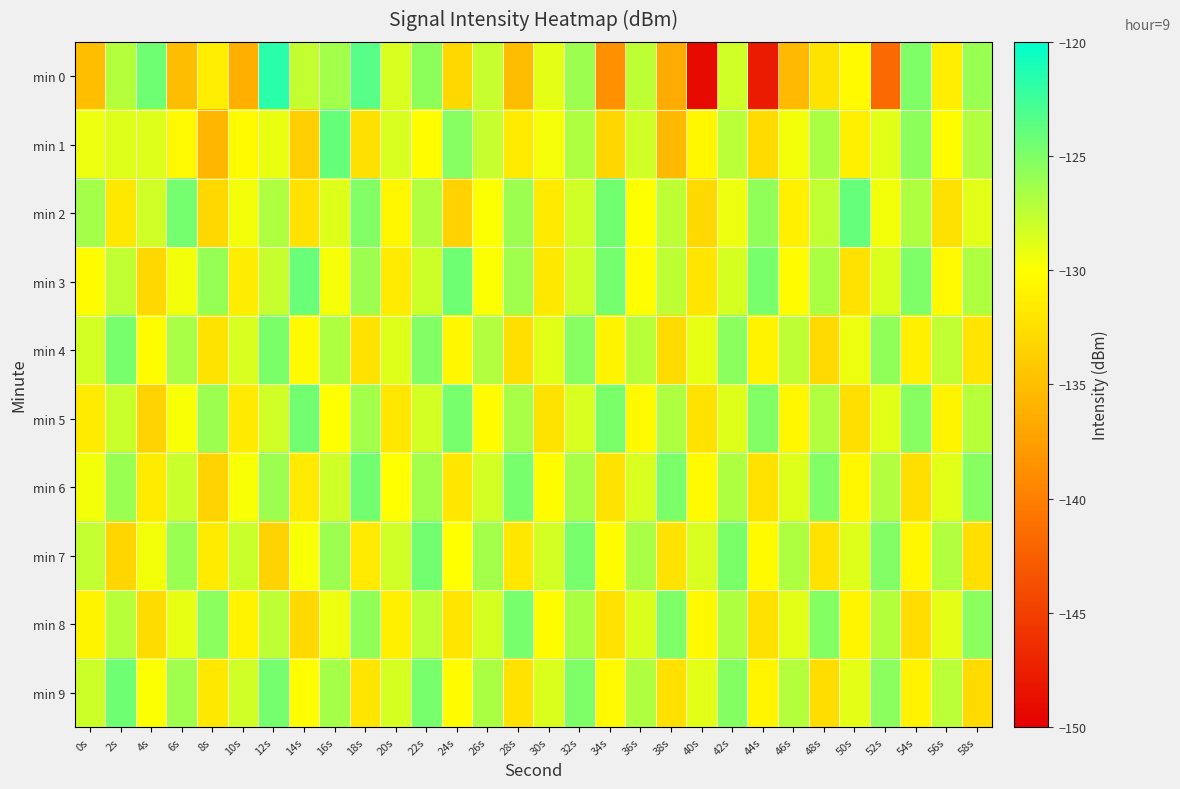

Reading left to right, transcribe all the data shown in this chart.

min 0: 0s=-135.0	2s=-127.1	4s=-124.4	6s=-135.2	8s=-131.3	10s=-136.3	12s=-121.6	14s=-127.7	16s=-126.4	18s=-123.5	20s=-128.5	22s=-125.6	24s=-133.1	26s=-127.8	28s=-135.2	30s=-128.9	32s=-126.2	34s=-138.7	36s=-127.5	38s=-136.6	40s=-149.2	42s=-128.1	44s=-147.9	46s=-135.5	48s=-132.1	50s=-130.4	52s=-141.6	54s=-125.0	56s=-131.3	58s=-126.1
min 1: 0s=-129.3	2s=-128.8	4s=-128.7	6s=-130.4	8s=-135.6	10s=-130.4	12s=-129.2	14s=-133.8	16s=-124.0	18s=-132.3	20s=-128.5	22s=-130.1	24s=-125.3	26s=-127.8	28s=-131.5	30s=-129.7	32s=-126.9	34s=-133.2	36s=-128.1	38s=-135.4	40s=-130.6	42s=-127.3	44s=-132.8	46s=-129.5	48s=-126.7	50s=-131.2	52s=-128.9	54s=-125.6	56s=-130.3	58s=-127.0
min 2: 0s=-126.5	2s=-131.8	4s=-128.2	6s=-124.6	8s=-133.1	10s=-129.5	12s=-126.8	14s=-132.3	16s=-128.7	18s=-125.1	20s=-130.6	22s=-127.0	24s=-133.5	26s=-129.9	28s=-126.2	30s=-131.7	32s=-128.1	34s=-124.5	36s=-130.0	38s=-127.4	40s=-132.9	42s=-129.3	44s=-125.7	46s=-131.2	48s=-127.6	50s=-124.0	52s=-129.5	54s=-126.9	56s=-132.4	58s=-128.8
min 3: 0s=-130.2	2s=-127.6	4s=-133.1	6s=-129.5	8s=-125.9	10s=-131.4	12s=-127.8	14s=-124.2	16s=-129.7	18s=-126.1	20s=-131.6	22s=-128.0	24s=-124.4	26s=-129.9	28s=-126.3	30s=-131.8	32s=-128.2	34s=-124.6	36s=-130.1	38s=-127.5	40s=-132.0	42s=-128.4	44s=-124.8	46s=-130.3	48s=-126.7	50s=-132.2	52s=-128.6	54s=-125.0	56s=-130.5	58s=-126.9
min 4: 0s=-128.3	2s=-124.7	4s=-130.2	6s=-126.6	8s=-132.1	10s=-128.5	12s=-124.9	14s=-130.4	16s=-126.8	18s=-132.3	20s=-128.7	22s=-125.1	24s=-130.6	26s=-127.0	28s=-132.5	30s=-128.9	32s=-125.3	34s=-130.8	36s=-127.2	38s=-132.7	40s=-129.1	42s=-125.5	44s=-131.0	46s=-127.4	48s=-132.9	50s=-129.3	52s=-125.7	54s=-131.2	56s=-127.6	58s=-132.0
min 5: 0s=-131.5	2s=-127.9	4s=-133.4	6s=-129.8	8s=-126.2	10s=-131.7	12s=-128.1	14s=-124.5	16s=-130.0	18s=-126.4	20s=-131.9	22s=-128.3	24s=-124.7	26s=-130.2	28s=-126.6	30s=-132.1	32s=-128.5	34s=-124.9	36s=-130.4	38s=-126.8	40s=-132.3	42s=-128.7	44s=-125.1	46s=-130.6	48s=-127.0	50s=-132.5	52s=-128.9	54s=-125.3	56s=-130.8	58s=-127.2
min 6: 0s=-129.6	2s=-126.0	4s=-131.5	6s=-127.9	8s=-133.4	10s=-129.8	12s=-126.2	14s=-131.7	16s=-128.1	18s=-124.5	20s=-130.0	22s=-126.4	24s=-131.9	26s=-128.3	28s=-124.7	30s=-130.2	32s=-126.6	34s=-132.1	36s=-128.5	38s=-124.9	40s=-130.4	42s=-126.8	44s=-132.3	46s=-128.7	48s=-125.1	50s=-130.6	52s=-127.0	54s=-132.5	56s=-128.9	58s=-125.3
min 7: 0s=-127.7	2s=-133.2	4s=-129.6	6s=-126.0	8s=-131.5	10s=-127.9	12s=-133.4	14s=-129.8	16s=-126.2	18s=-131.7	20s=-128.1	22s=-124.5	24s=-130.0	26s=-126.4	28s=-131.9	30s=-128.3	32s=-124.7	34s=-130.2	36s=-126.6	38s=-132.1	40s=-128.5	42s=-124.9	44s=-130.4	46s=-126.8	48s=-132.3	50s=-128.7	52s=-125.1	54s=-130.6	56s=-127.0	58s=-132.5
min 8: 0s=-130.8	2s=-127.2	4s=-132.7	6s=-129.1	8s=-125.5	10s=-131.0	12s=-127.4	14s=-132.9	16s=-129.3	18s=-125.7	20s=-131.2	22s=-127.6	24s=-132.0	26s=-128.4	28s=-124.8	30s=-130.3	32s=-126.7	34s=-132.2	36s=-128.6	38s=-125.0	40s=-130.5	42s=-126.9	44s=-132.4	46s=-128.8	48s=-125.2	50s=-130.7	52s=-127.1	54s=-132.6	56s=-129.0	58s=-125.4
min 9: 0s=-128.0	2s=-124.4	4s=-129.9	6s=-126.3	8s=-131.8	10s=-128.2	12s=-124.6	14s=-130.1	16s=-126.5	18s=-132.0	20s=-128.4	22s=-124.8	24s=-130.3	26s=-126.7	28s=-132.2	30s=-128.6	32s=-125.0	34s=-130.5	36s=-126.9	38s=-132.4	40s=-128.8	42s=-125.2	44s=-130.7	46s=-127.1	48s=-132.6	50s=-129.0	52s=-125.4	54s=-130.9	56s=-127.3	58s=-132.8